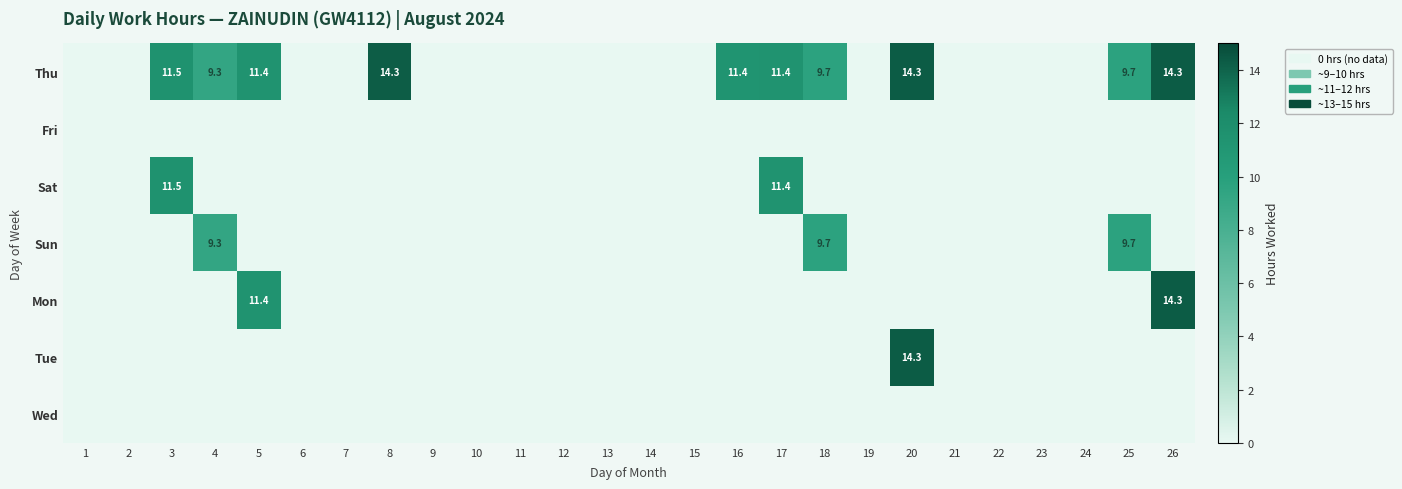

True or false: Sun has a value of 9.7 at 25.

True